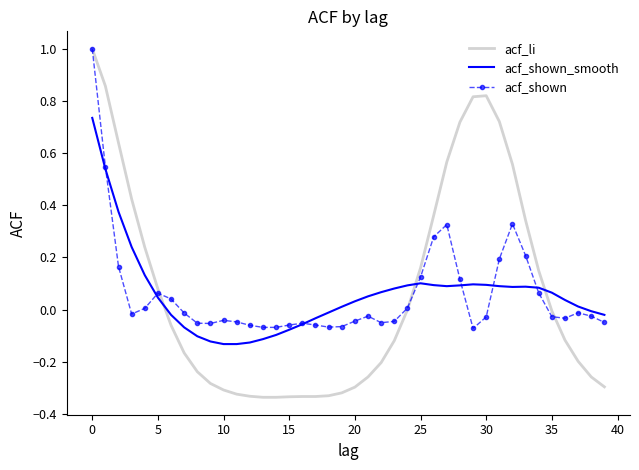

What is the greatest value displayed?

1.0